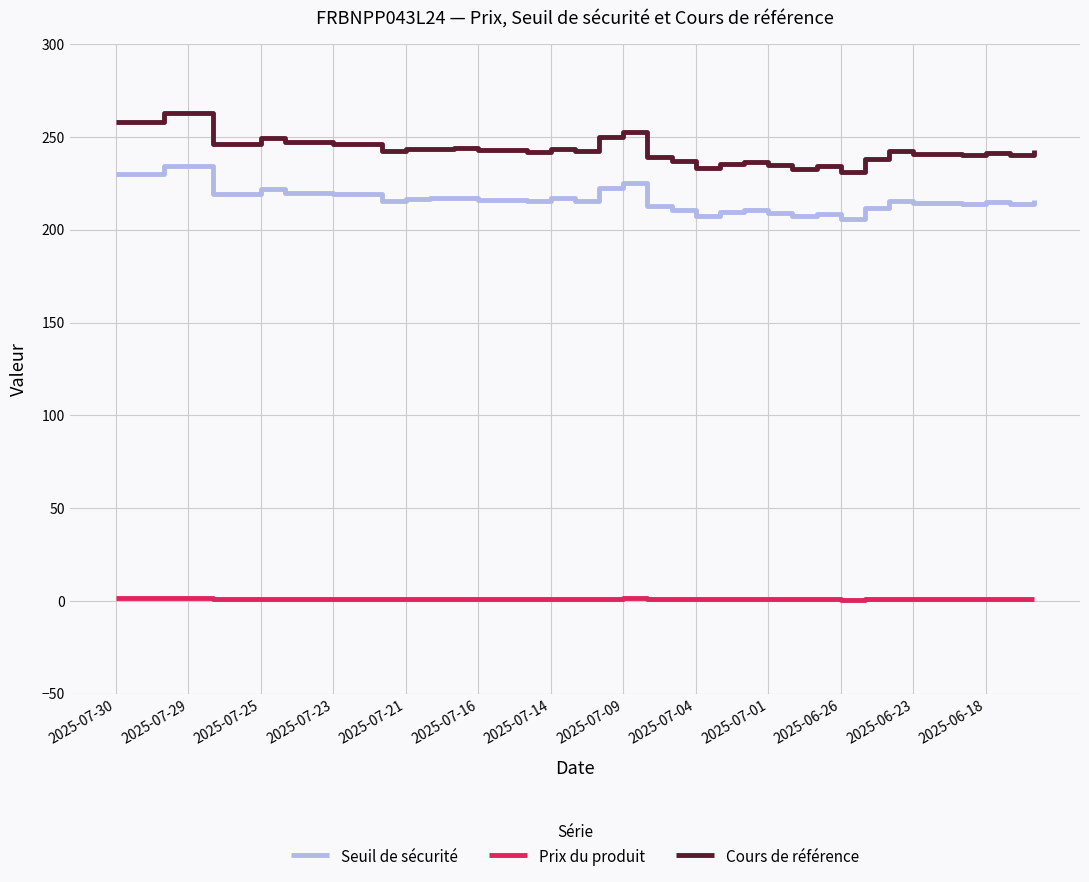

List the series in order of their peak value, highest first.

Cours de référence, Seuil de sécurité, Prix du produit